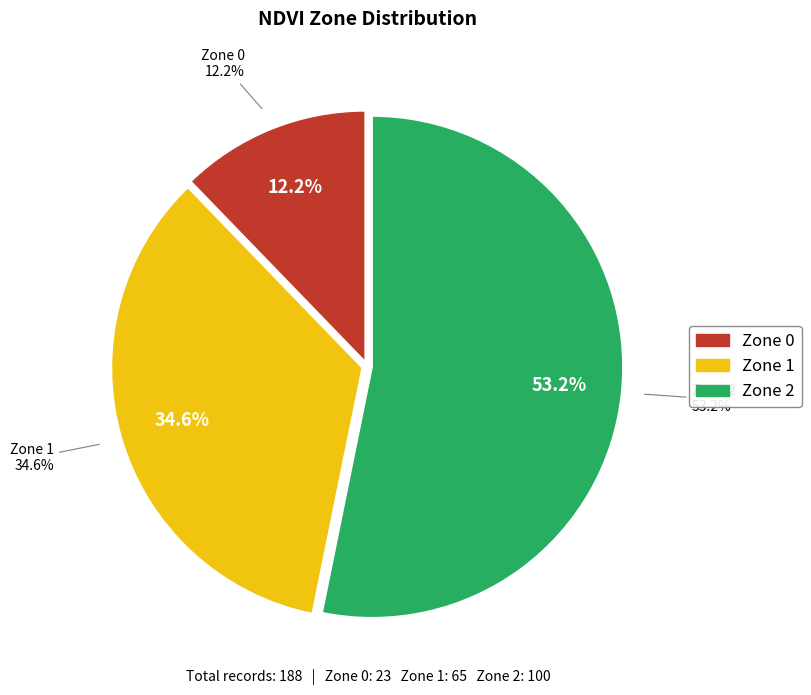

To the nearest percent, what is the average slice percentage?

33%